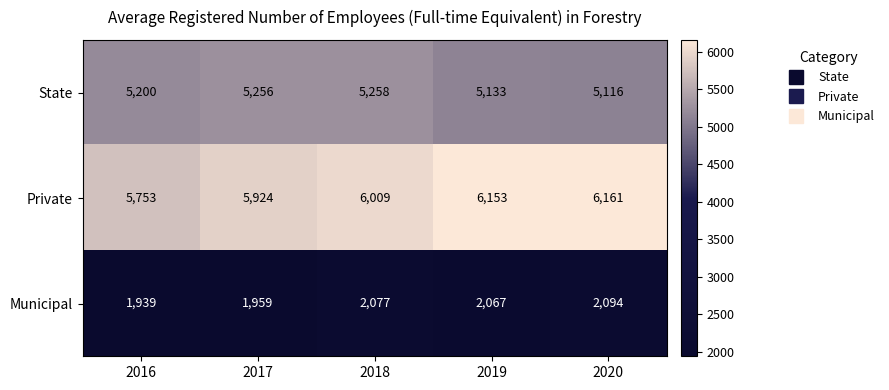

Rank the series by their maximum value, from lowest to highest.

Municipal, State, Private